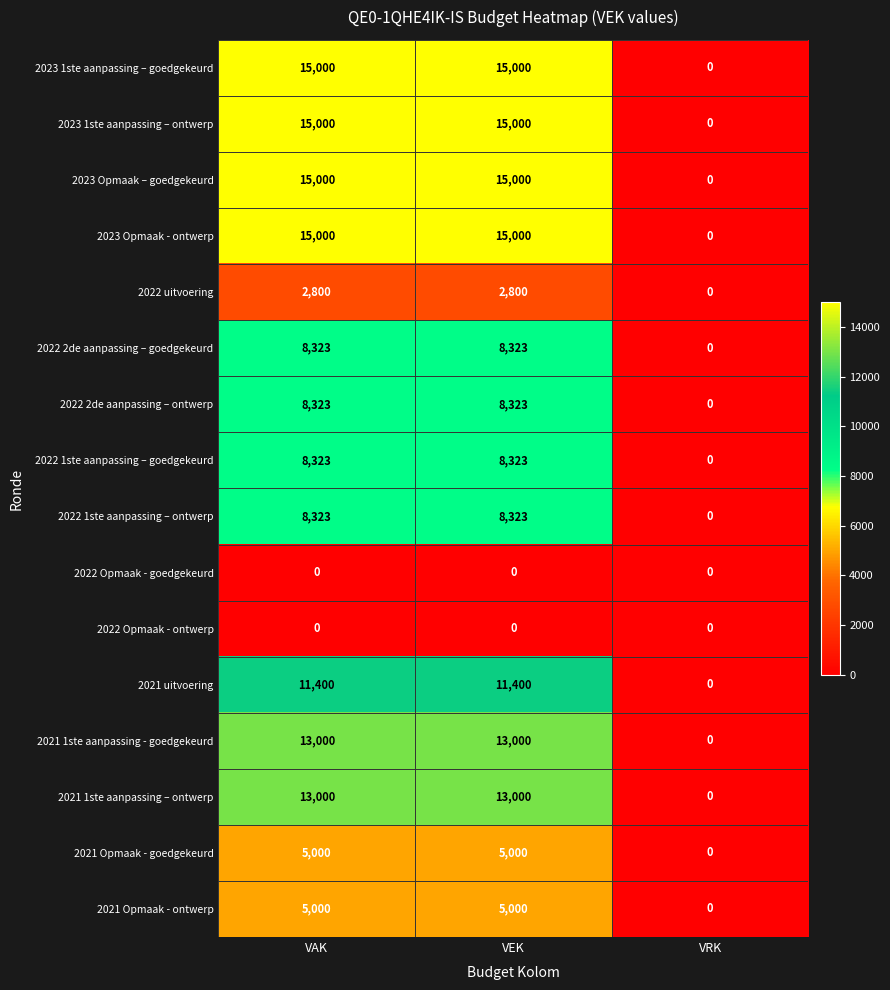

Which category has the lowest value in the 2023 1ste aanpassing – goedgekeurd series?

VRK